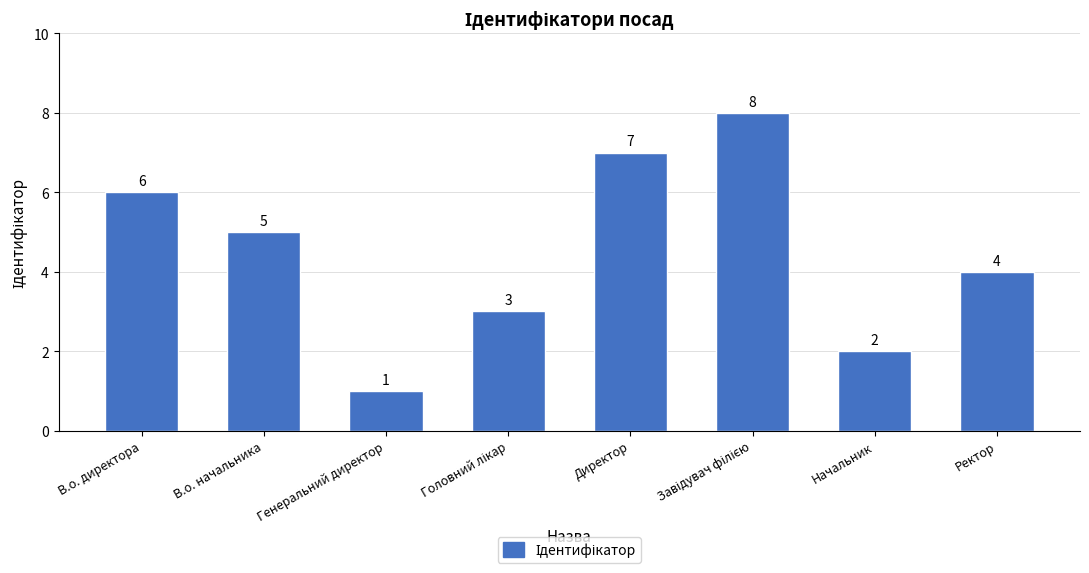

What is the maximum value shown in the chart?

8